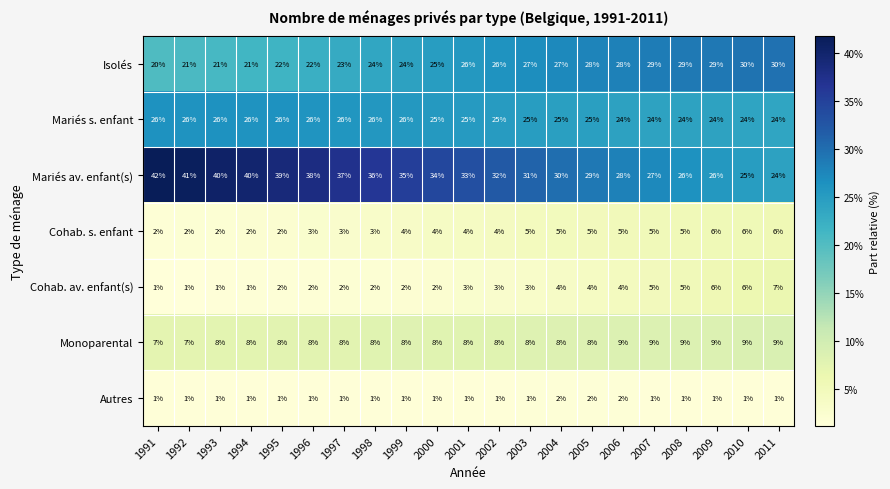

What is the difference between the Cohab. s. enfant values at 1994 and 2007?

3